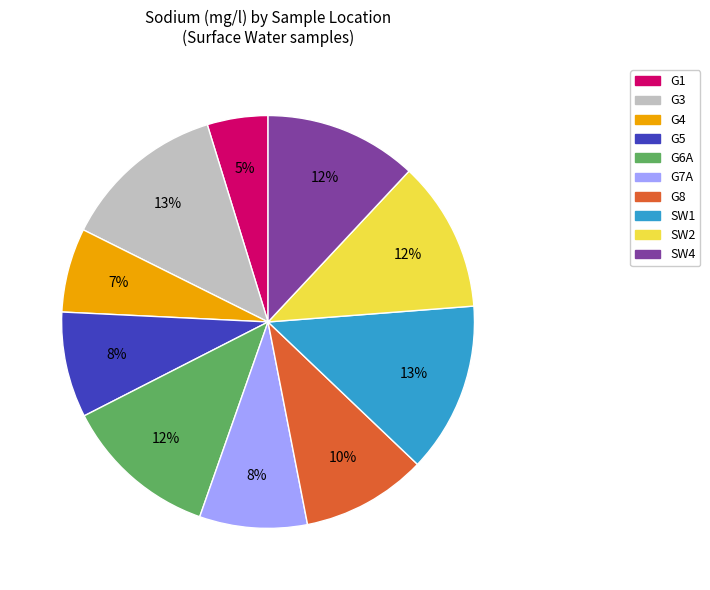

To the nearest percent, what percentage of the pie is SW4?

12%